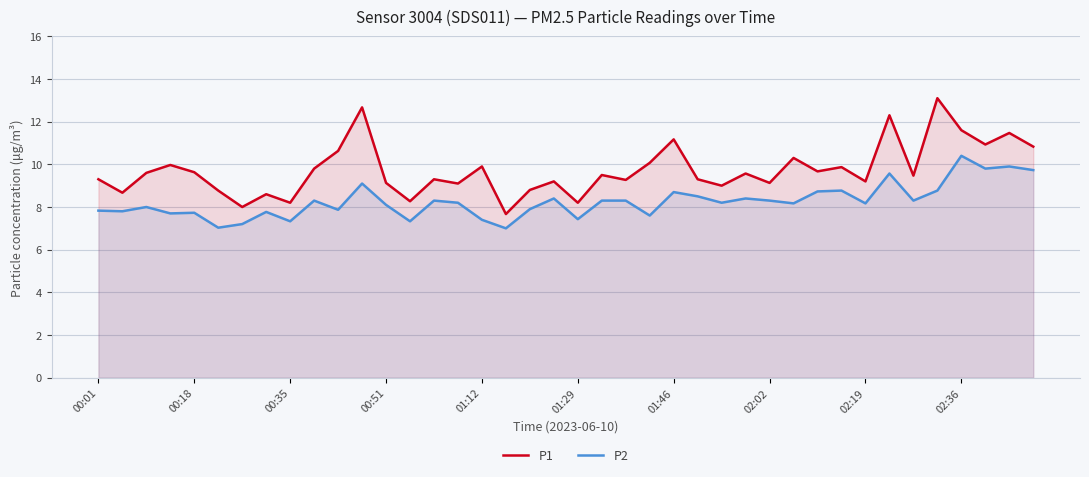

True or false: P1 and P2 intersect in this chart.

False